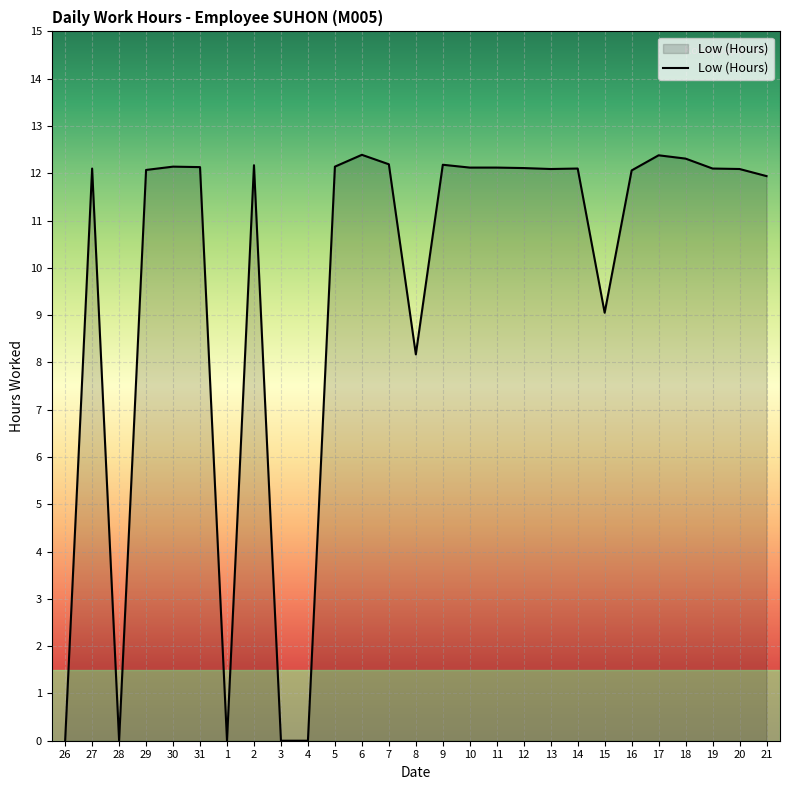

What position from the left is 29?

4